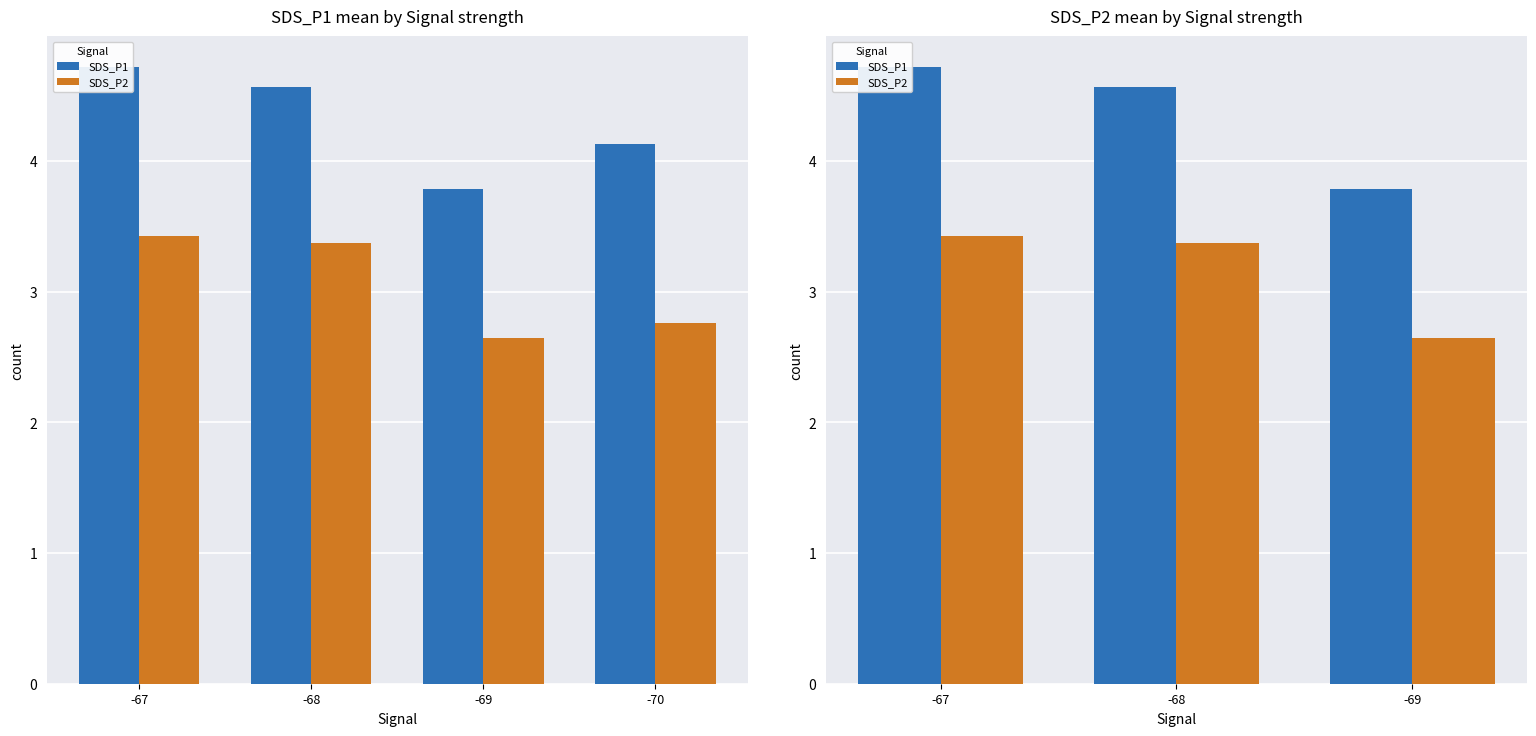

Which has a higher value, -68 or -67?

-67